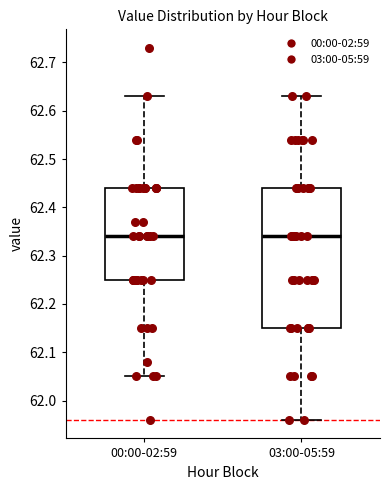

Reading left to right, transcribe this box plot: for each box, give where its median line is, the range the box spans, and where its two whiskers end, as read against the y-axis. The values are not printed on the chart, so give them approximately, as read against the axis.

00:00-02:59: median 62.34, box 62.25 to 62.44, whiskers 62.05 to 62.63
03:00-05:59: median 62.34, box 62.15 to 62.44, whiskers 61.96 to 62.63